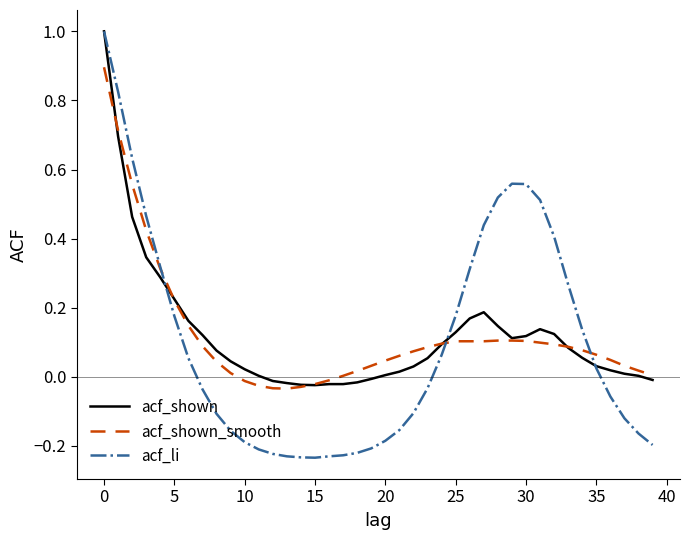

Does the chart have visible grid lines?

No